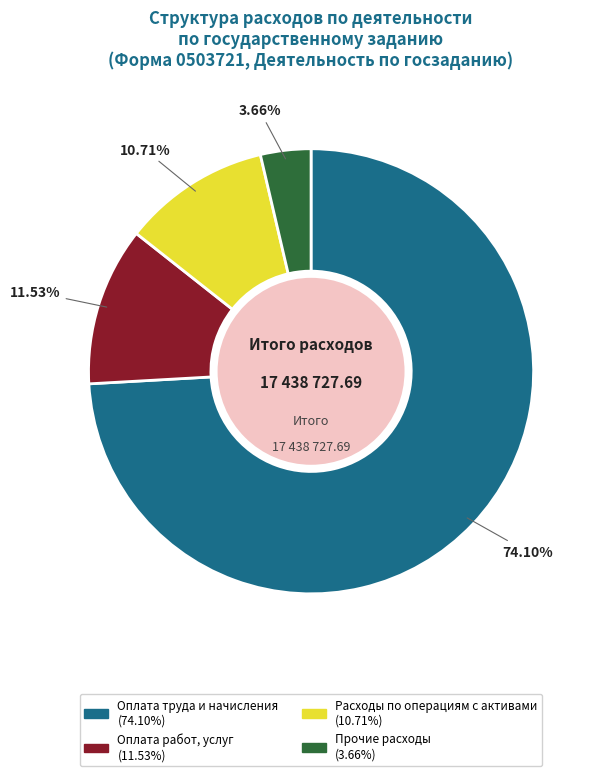

Approximately how many times larger is the value at Оплата работ, услуг compared to Расходы по операциям с активами?

1.1